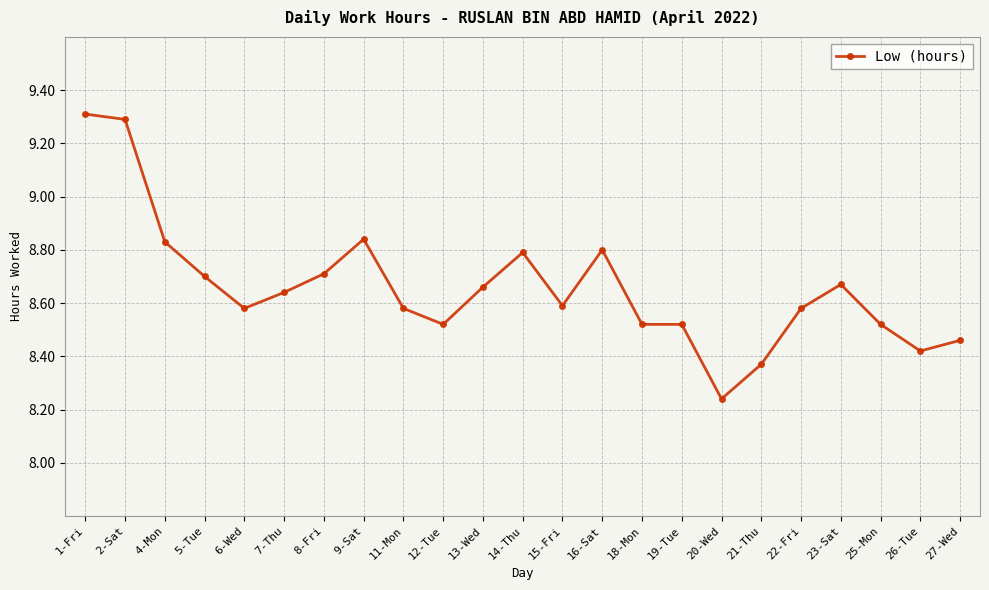

The chart shows a value of 8.8 at 16-Sat. True or false?

True